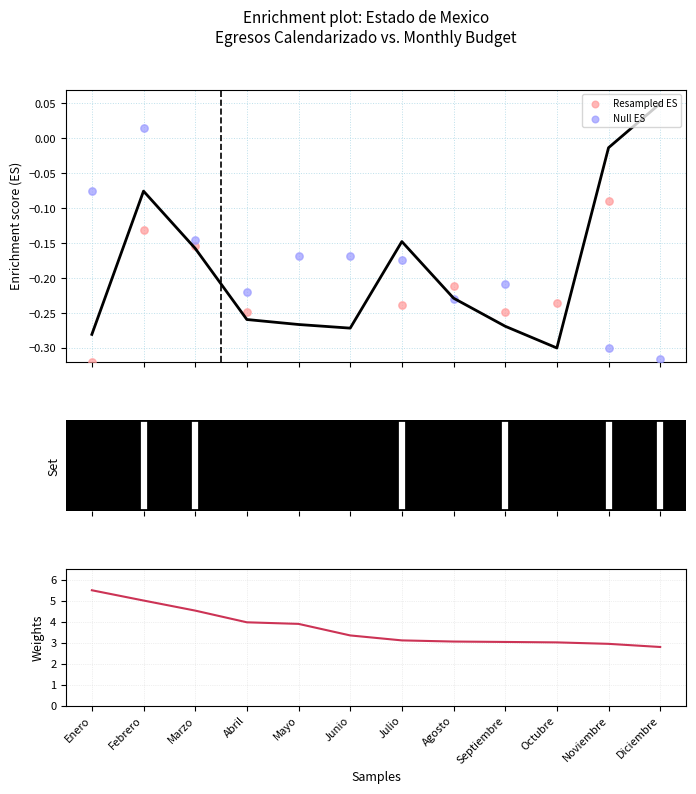

Which series has the widest spread of Y values?

Weights